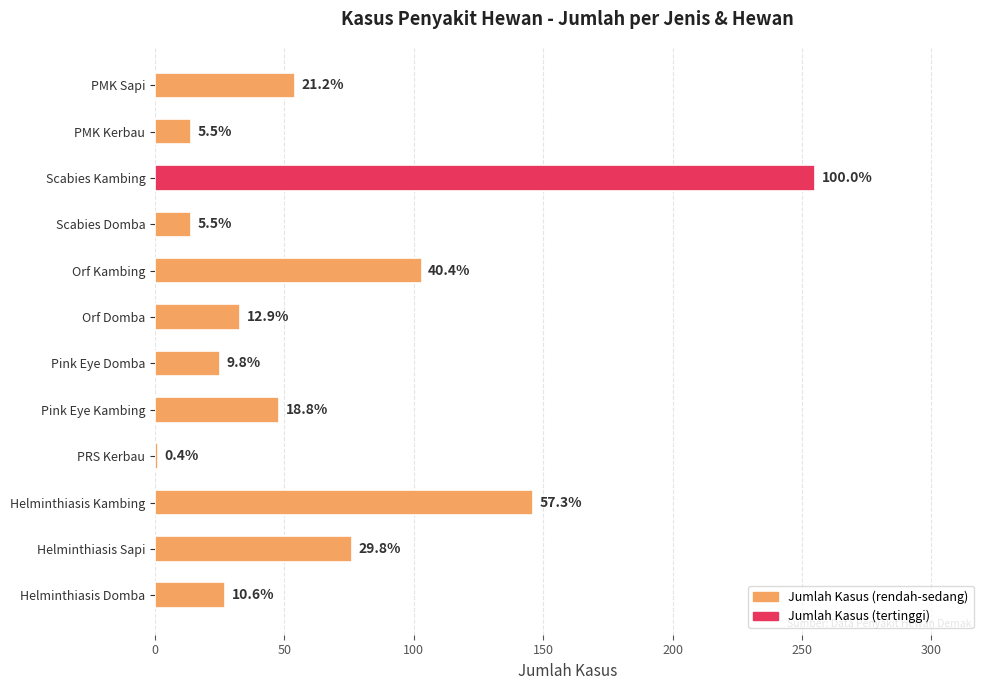

How many bars are there in total?

12